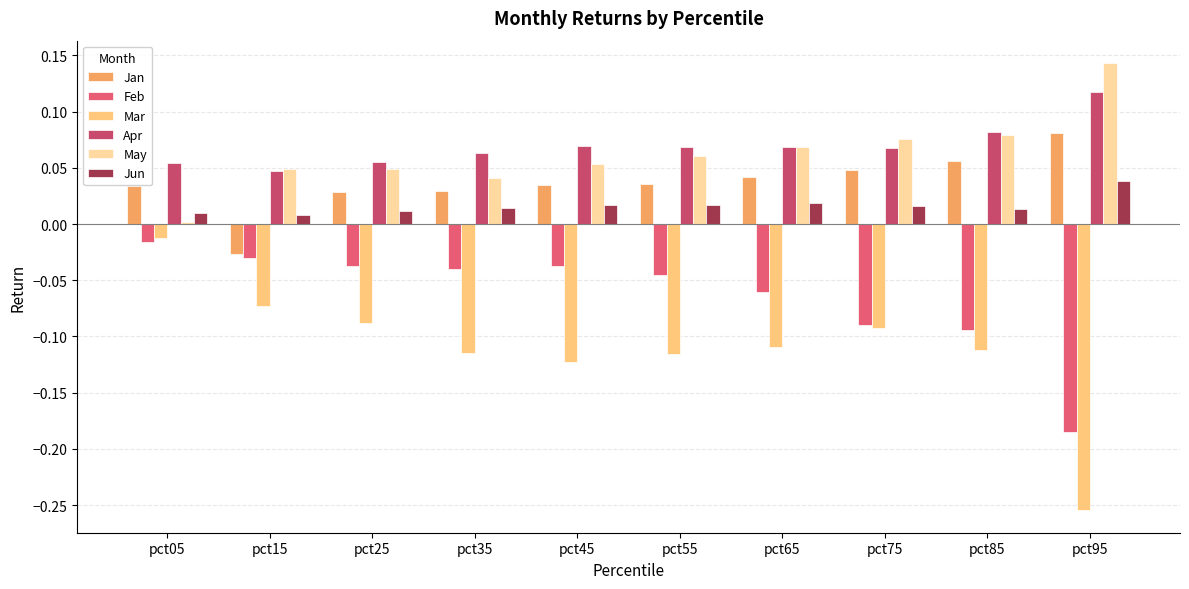

At which category does the chart reach its peak across all series?

pct95